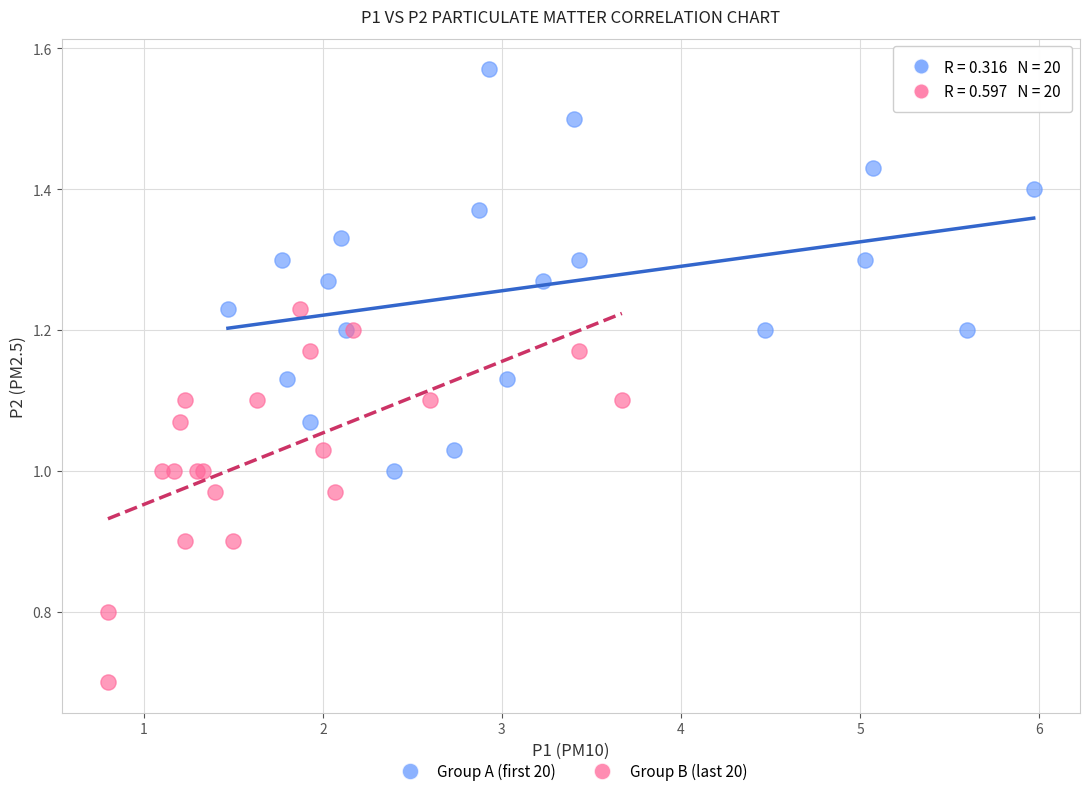

Which series contains the lowest Y value?

Group B (last 20)